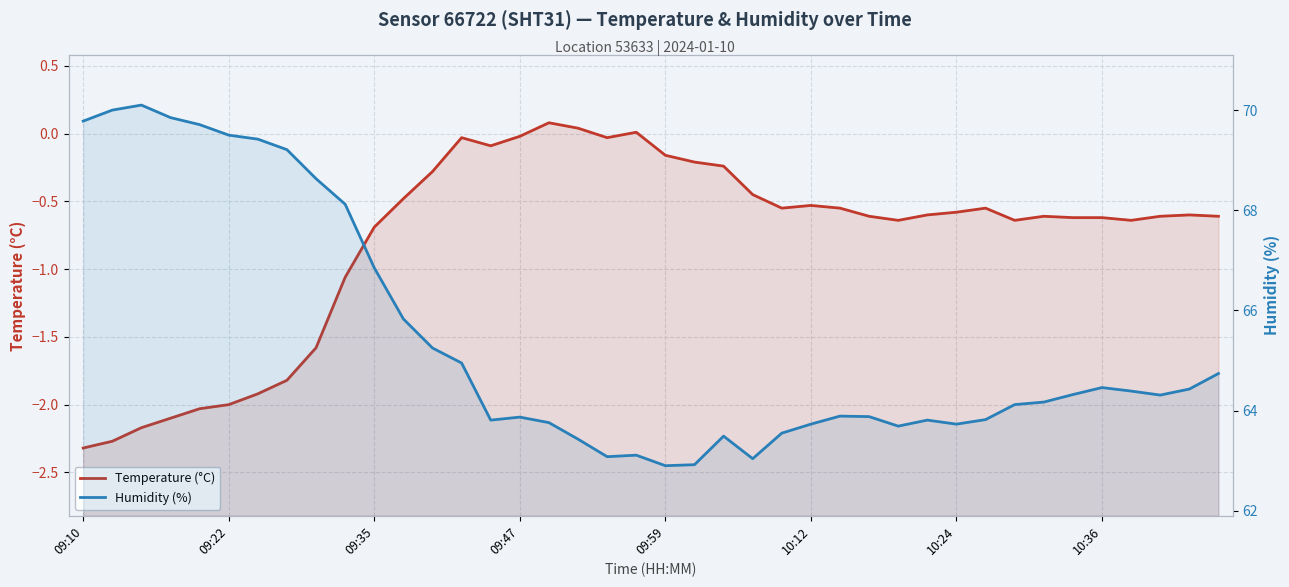

How many values in the Temperature (°C) series are below 0?

37